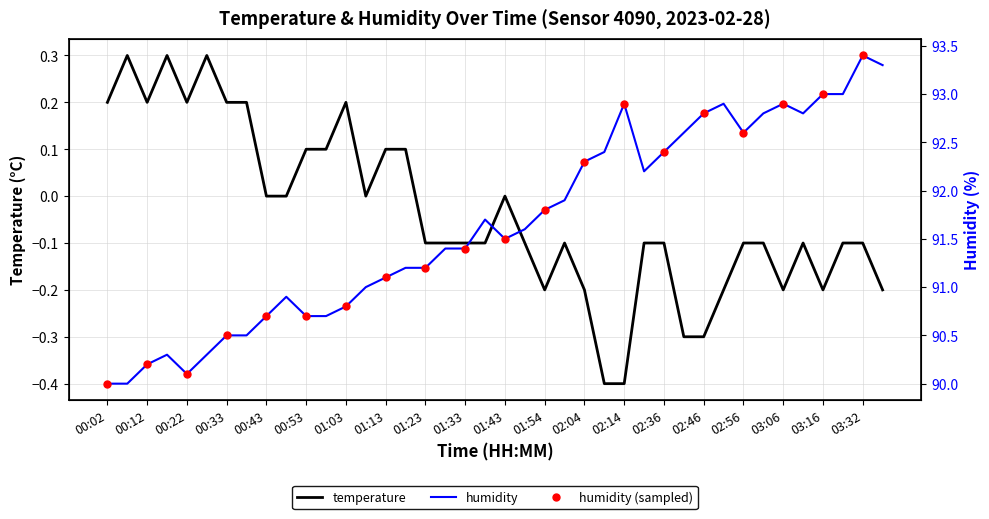

At which category does temperature reach its first local valley?

00:12